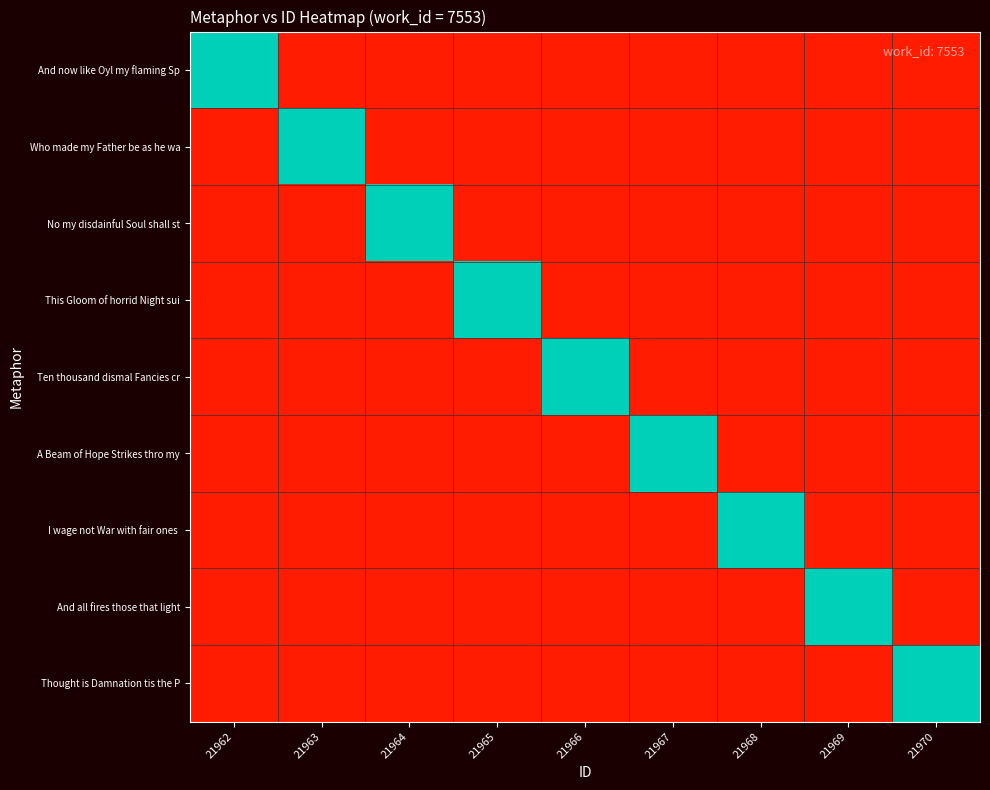

Is the value of Who made my Father be as he wa at 21969 greater than the value of Ten thousand dismal Fancies cr at 21966?

No